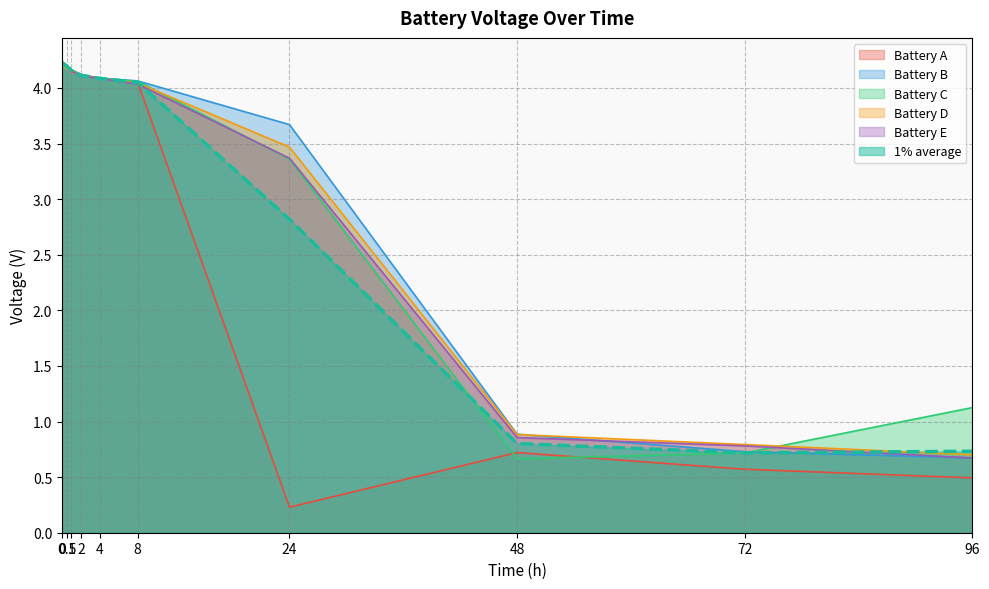

Reading left to right, list all the values displayed in this chart.

Battery A: 0=4.2	0.5=4.2	1=4.2	2=4.1	4=4.1	8=4.0	24=0.2	48=0.7	72=0.6	96=0.5
Battery B: 0=4.2	0.5=4.2	1=4.2	2=4.1	4=4.1	8=4.1	24=3.7	48=0.9	72=0.7	96=0.7
Battery C: 0=4.2	0.5=4.2	1=4.2	2=4.1	4=4.1	8=4.1	24=3.4	48=0.7	72=0.7	96=1.1
Battery D: 0=4.2	0.5=4.2	1=4.1	2=4.1	4=4.1	8=4.0	24=3.5	48=0.9	72=0.8	96=0.7
Battery E: 0=4.2	0.5=4.2	1=4.1	2=4.1	4=4.1	8=4.0	24=3.4	48=0.9	72=0.8	96=0.7
1% average: 0=4.2	0.5=4.2	1=4.2	2=4.1	4=4.1	8=4.0	24=2.8	48=0.8	72=0.7	96=0.7